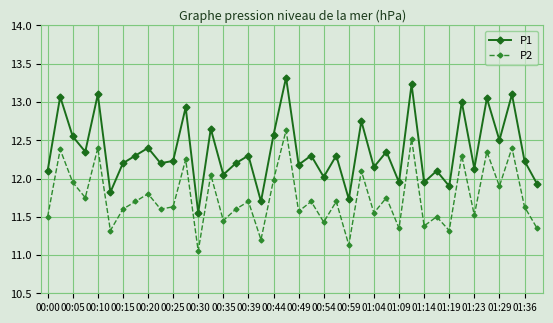

True or false: P1 and P2 intersect in this chart.

False